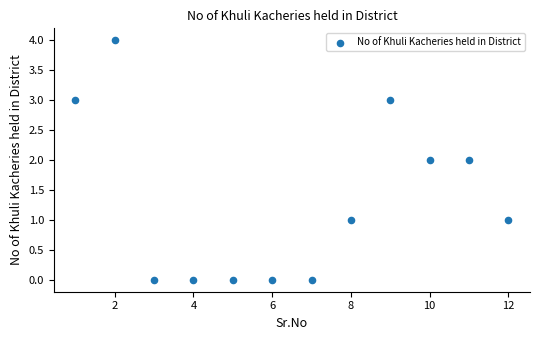

What is the range of Y values (max minus min)?

4